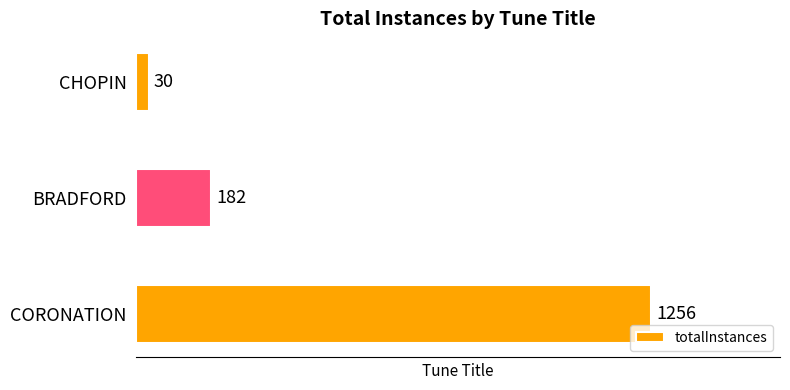

Reading bottom to top, extract all data points from this chart.

CORONATION=1256	BRADFORD=182	CHOPIN=30